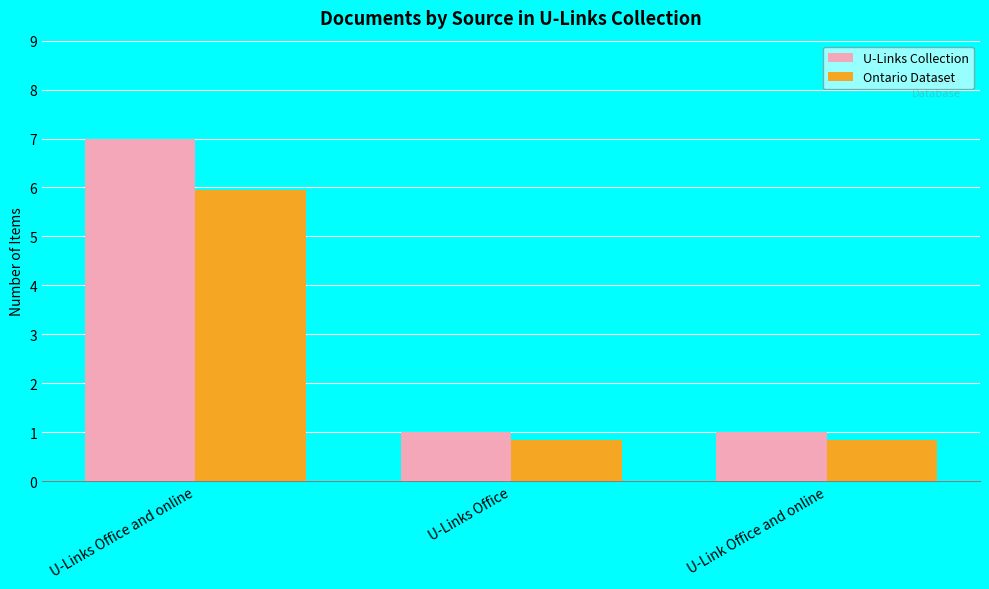

What is the difference between the maximum and minimum values in the Ontario Dataset series?

5.1